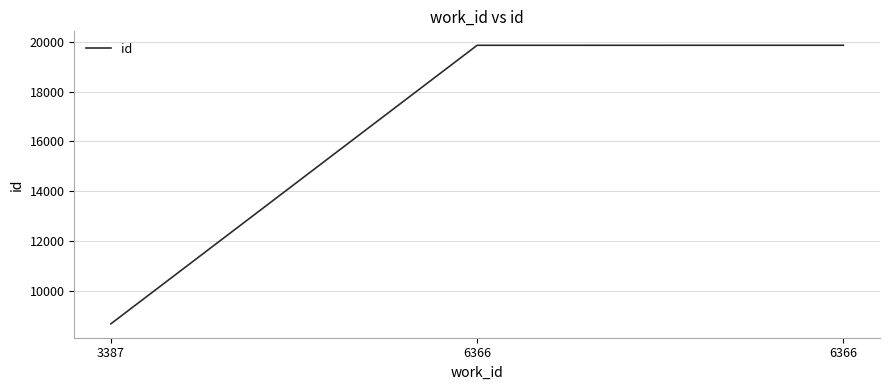

Does the chart have visible grid lines?

Yes